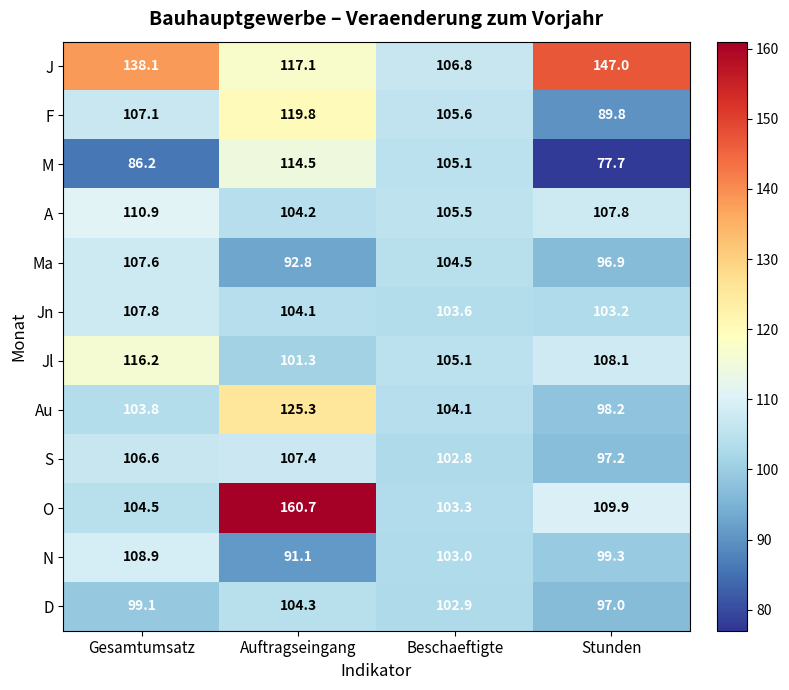

Between Gesamtumsatz and Stunden, which series saw the biggest shift?

F